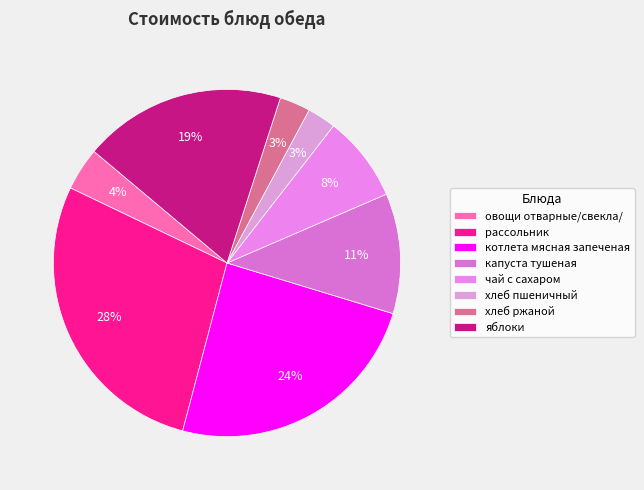

What percentage is the овощи отварные/свекла/ slice, to the nearest percent?

4%